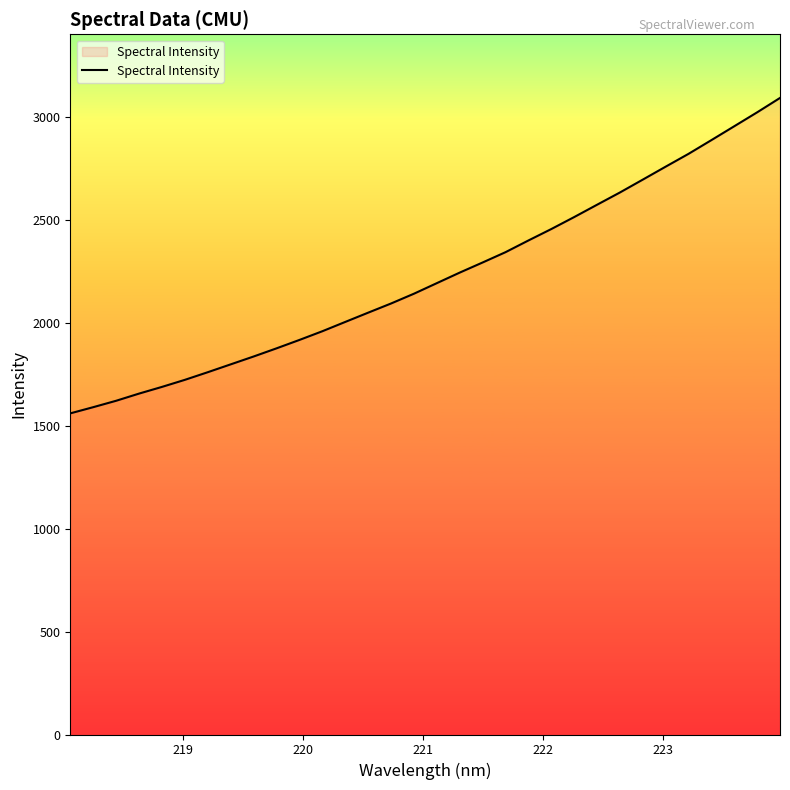

What is the smallest value displayed?

1559.1